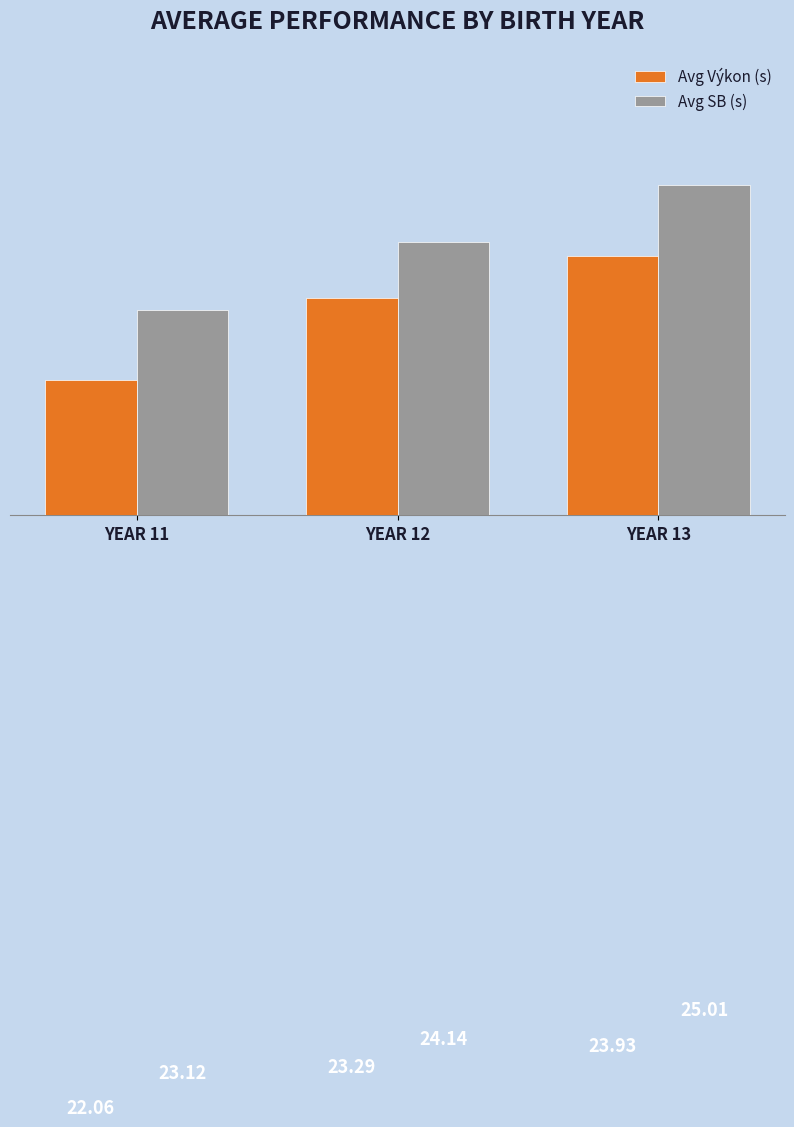

True or false: Avg Výkon (s) has a value of 22.1 at YEAR 11.

True